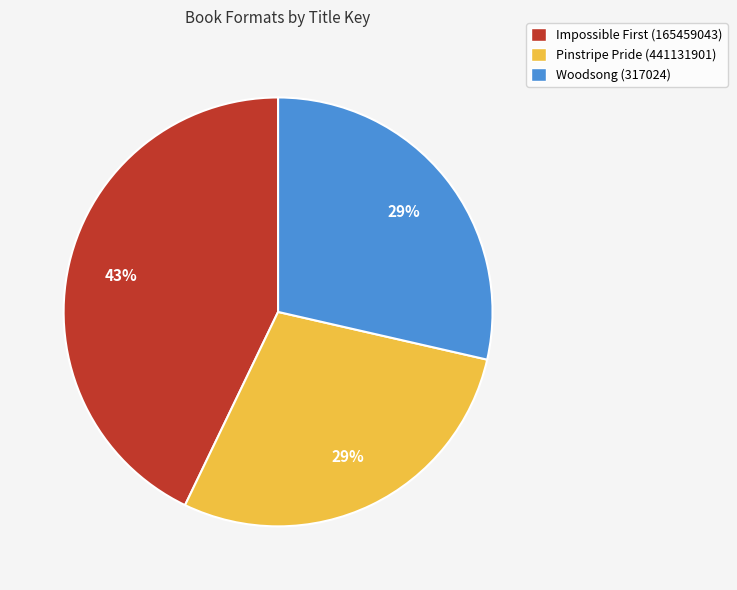

Is the sum of Pinstripe Pride (441131901) and Woodsong (317024) greater than half?

Yes